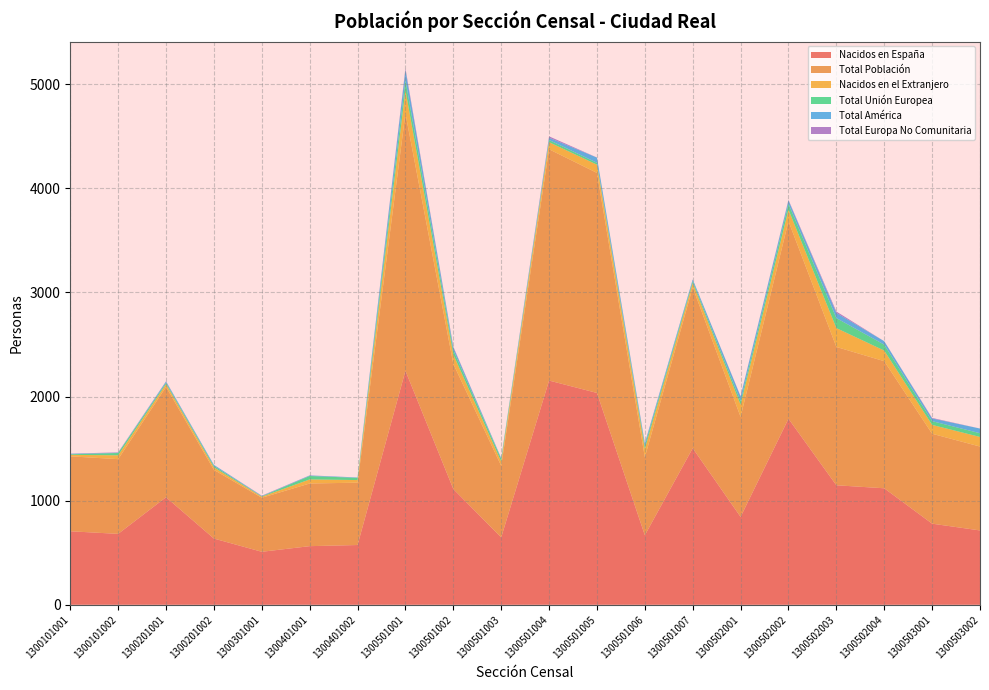

Reading right to left, list all the values displayed in this chart.

Nacidos en España: 714	779	1119	1148	1787	844	1504	668	2035	2154	647	1112	2248	574	563	509	636	1033	681	706
Total Población: 806	864	1221	1329	1898	961	1545	749	2114	2222	688	1202	2472	599	602	519	660	1060	718	720
Nacidos en el Extranjero: 92	85	102	181	111	117	41	81	79	68	41	90	224	25	39	10	24	27	37	14
Total Unión Europea: 36	36	57	96	56	34	19	31	18	21	25	42	97	21	33	4	14	13	22	6
Total América: 45	26	33	50	33	45	17	22	50	22	8	27	98	4	5	3	10	12	3	5
Total Europa No Comunitaria: 0	5	0	13	5	3	0	3	1	13	0	6	14	0	1	3	0	2	3	1